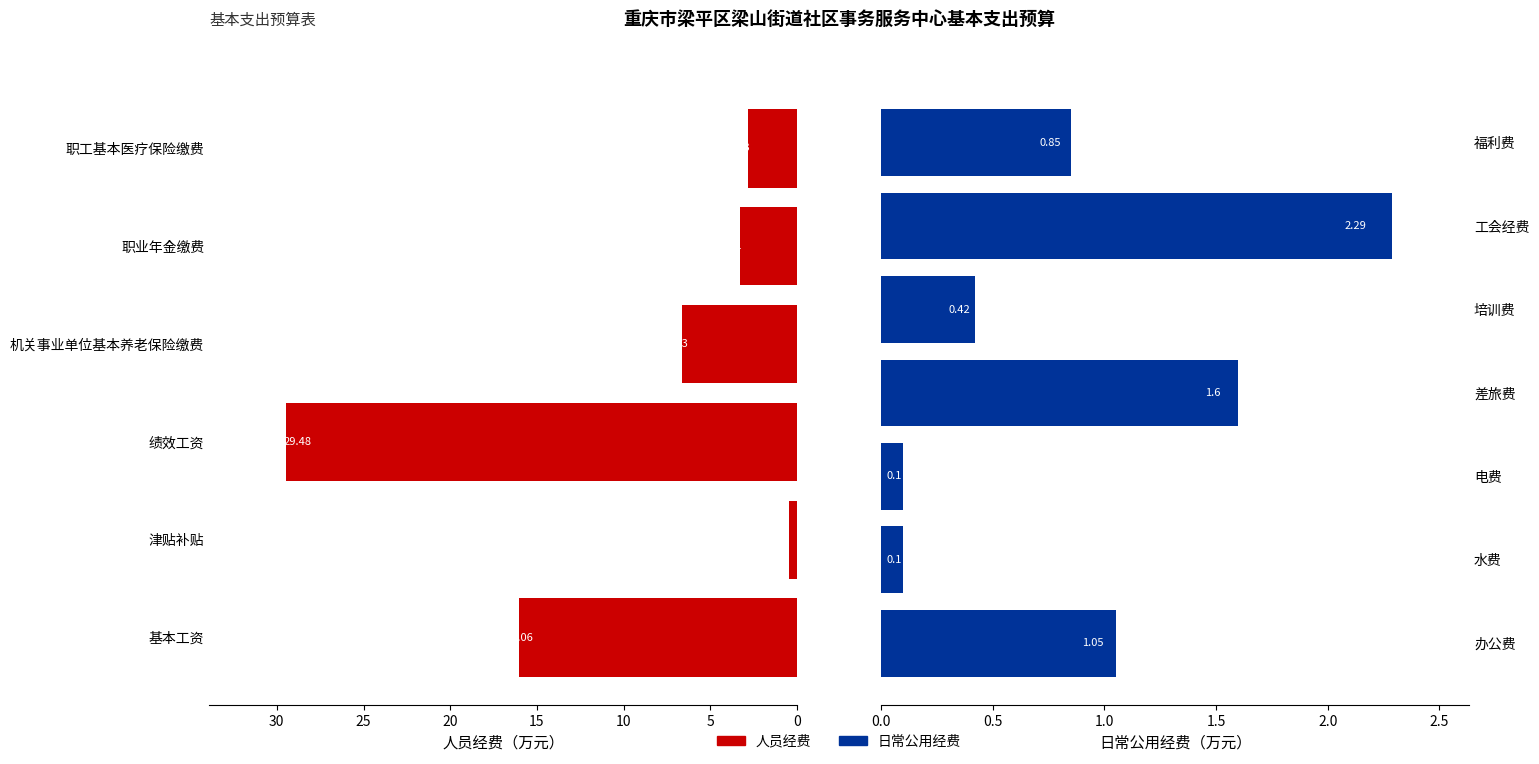

What is the sum of the 人员经费 values at 职业年金缴费 and 电费?

3.3